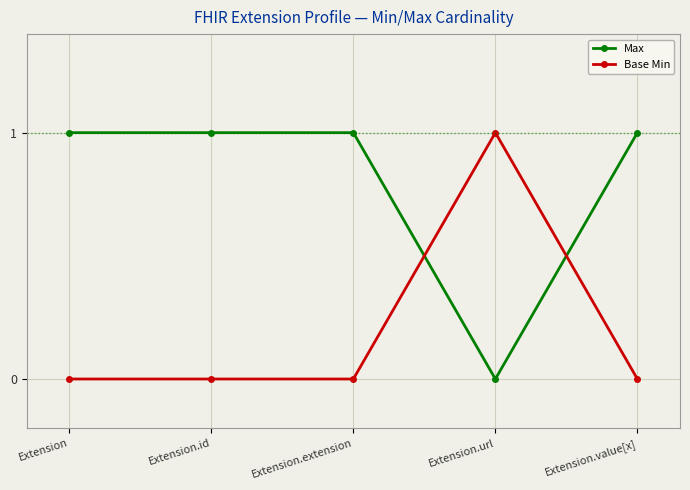

Reading left to right, list all the values displayed in this chart.

Max: Extension=1	Extension.id=1	Extension.extension=1	Extension.url=0	Extension.value[x]=1
Base Min: Extension=0	Extension.id=0	Extension.extension=0	Extension.url=1	Extension.value[x]=0